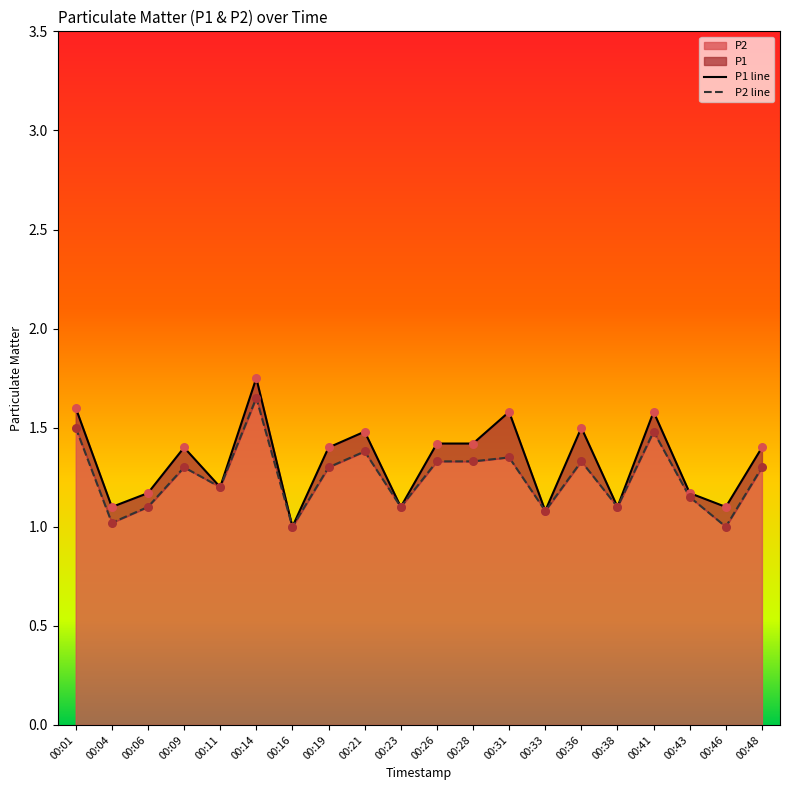

Which series has the widest spread of Y values?

P1